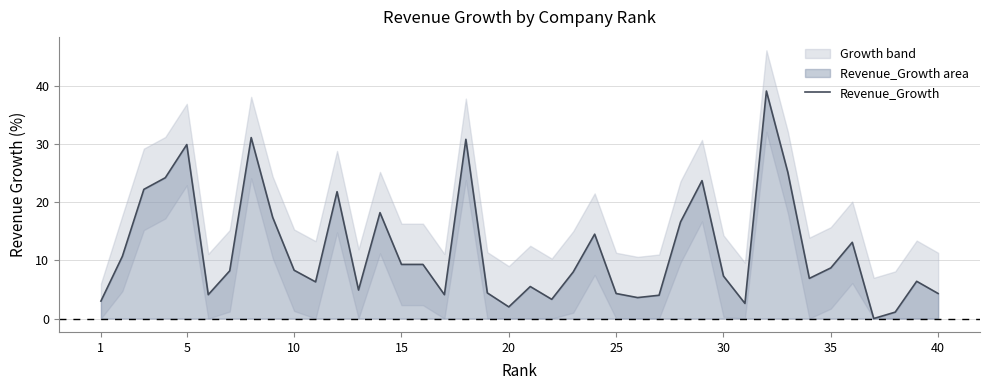

True or false: there are more than 1 points higher than both neighbors.

True